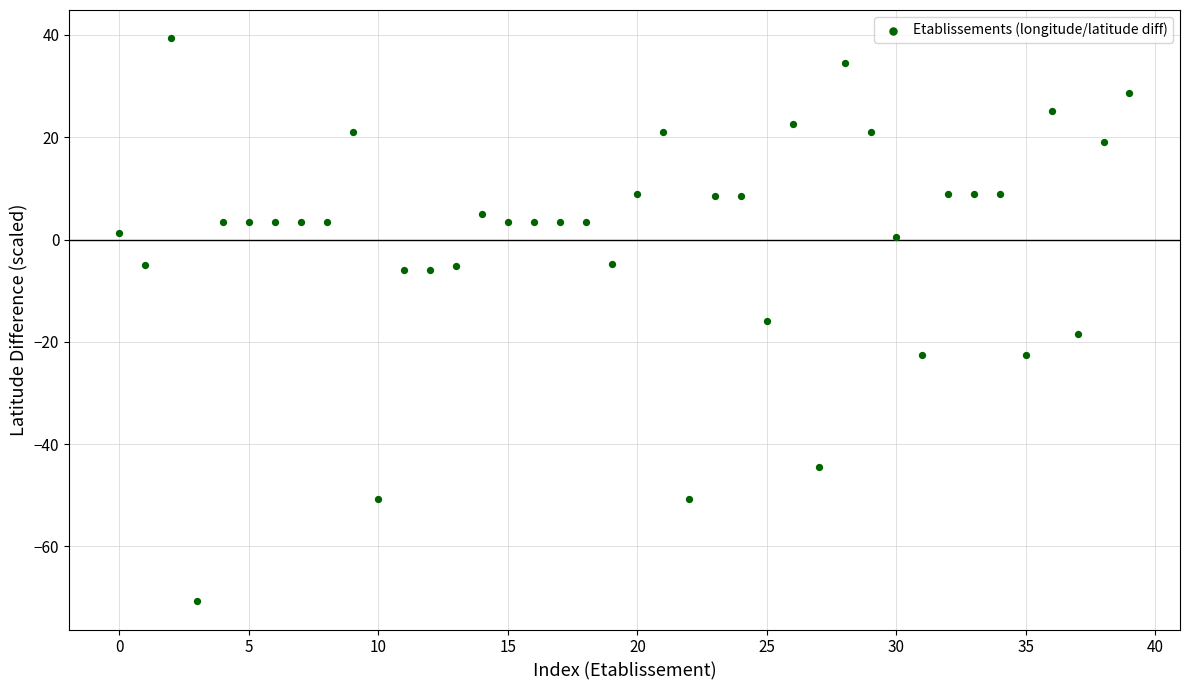

What is the range of Y values (max minus min)?

110.1